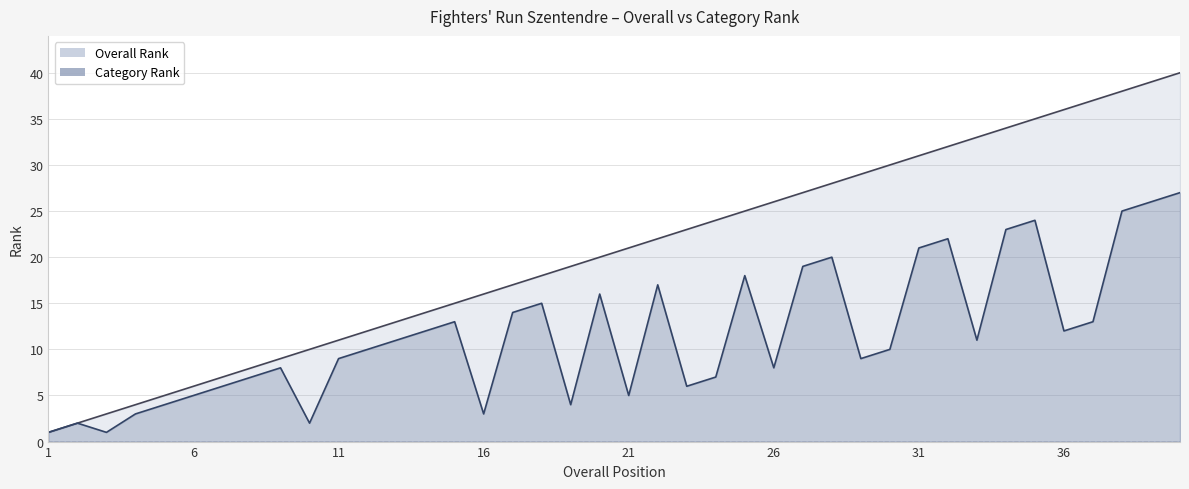

Where is the first local minimum for Category Rank?

Mészáros Regina Nadin